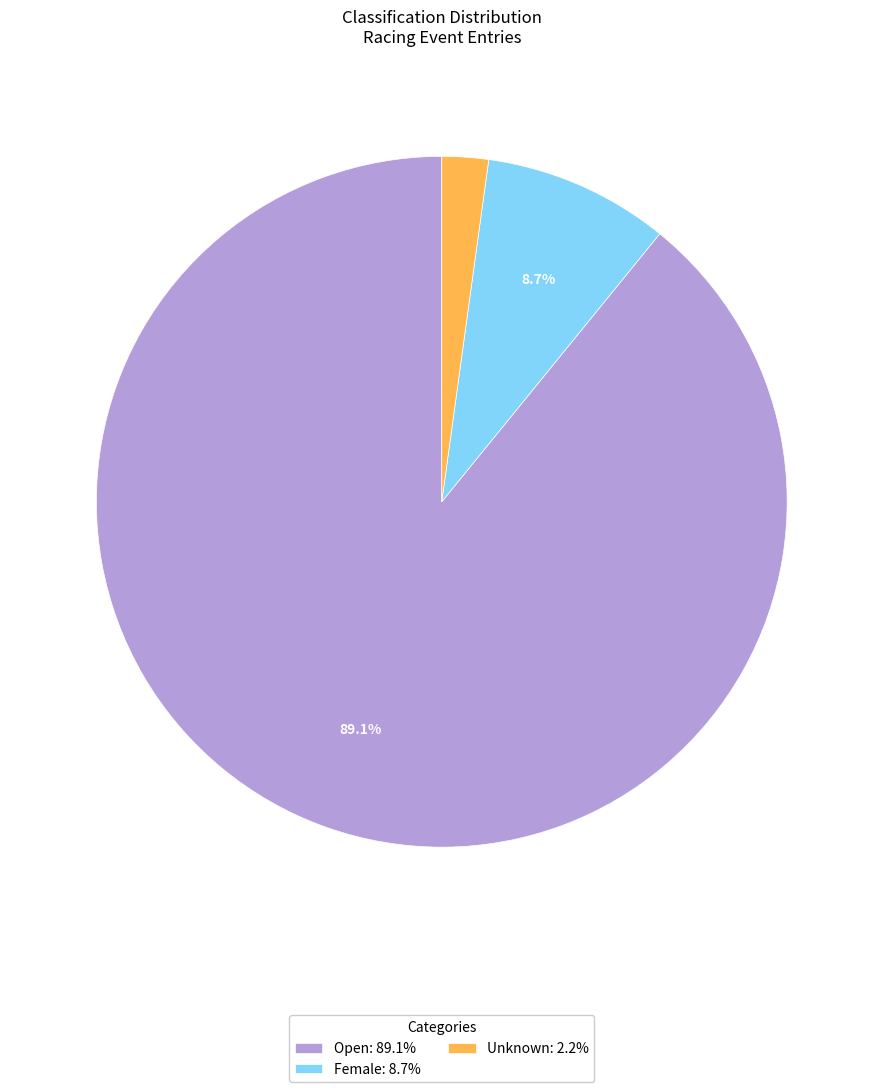

Rank the categories by value from highest to lowest.

Open, Female, Unknown